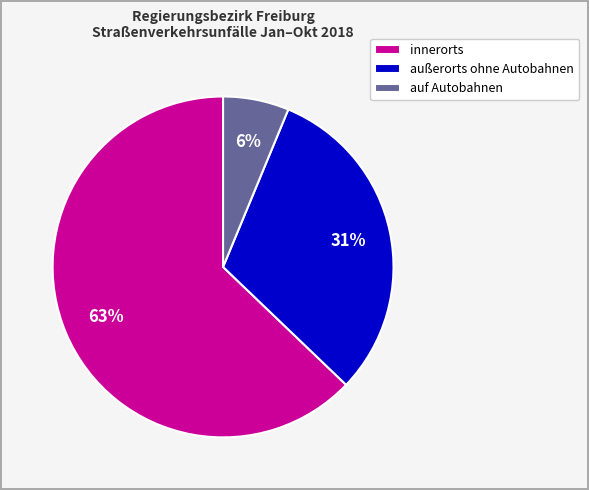

Which category has the smallest portion of the pie?

auf Autobahnen